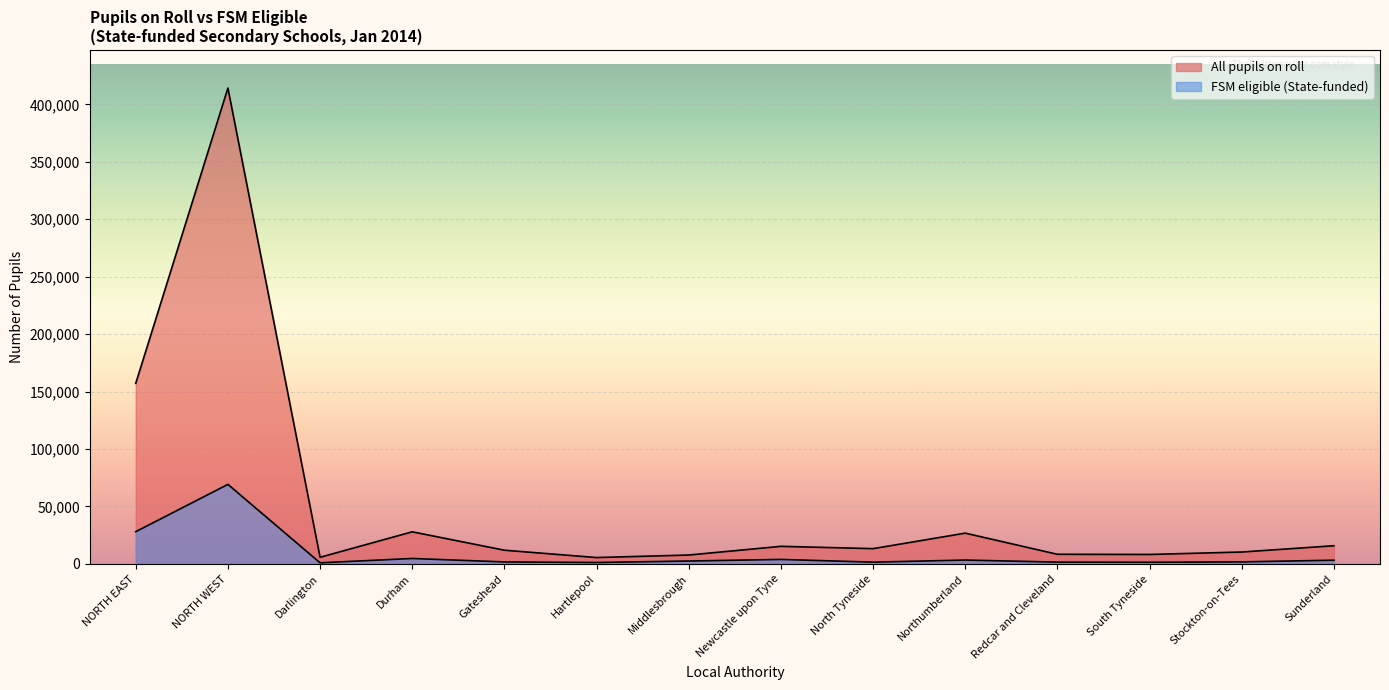

Where does the FSM eligible (State-funded) series first go above 2521?

NORTH EAST